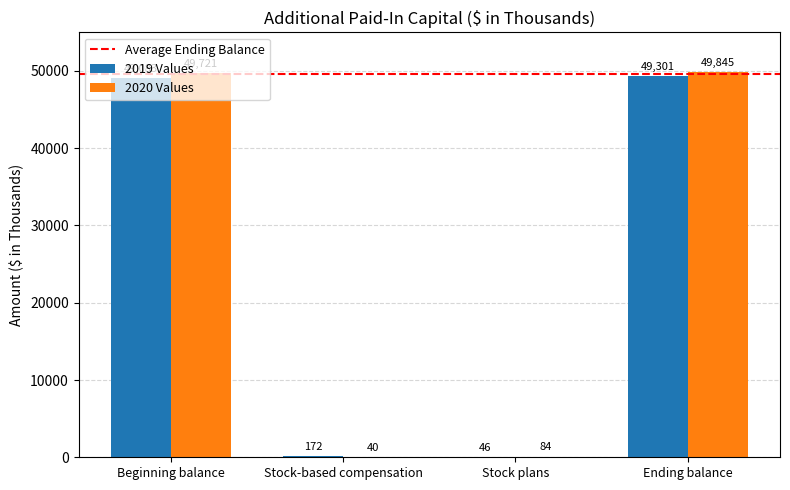

Which series has the widest spread of values?

2020 Values